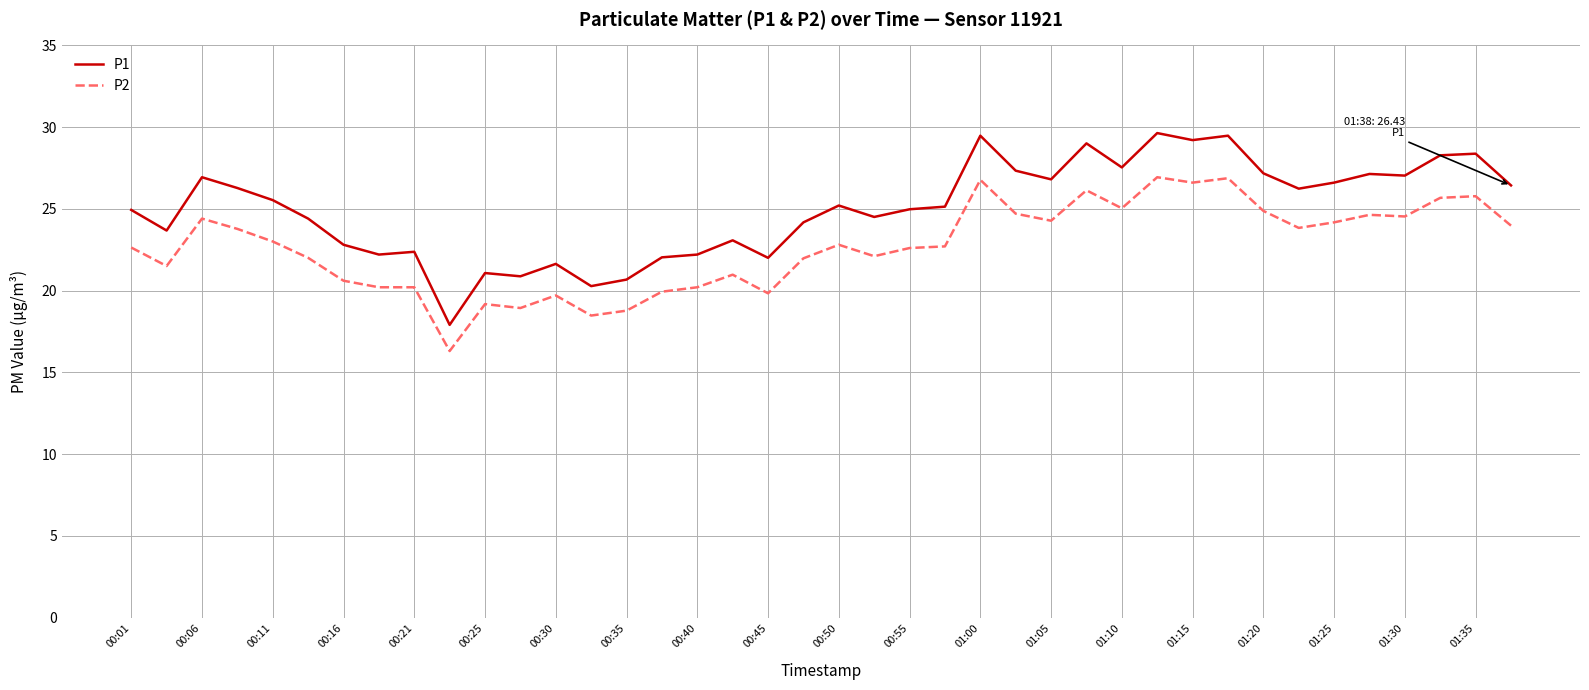

Rank the series by their maximum value, from lowest to highest.

P2, P1